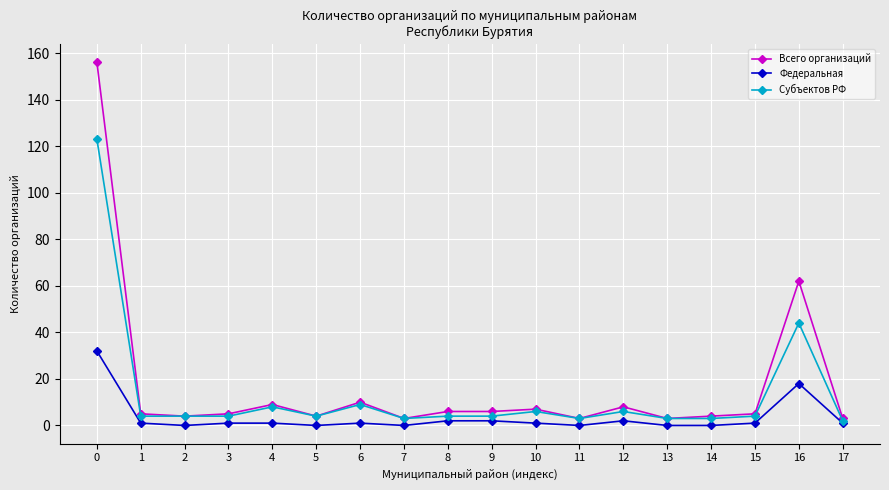

What is the difference between the maximum and second lowest values in the Федеральная series?

32